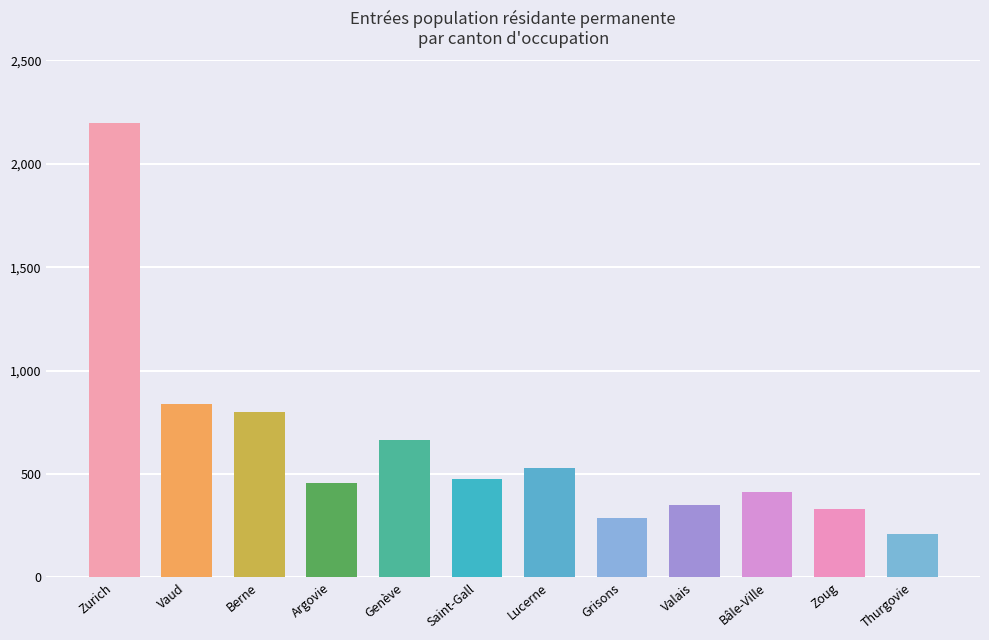

What is the label of the 10th bar from the right?

Berne